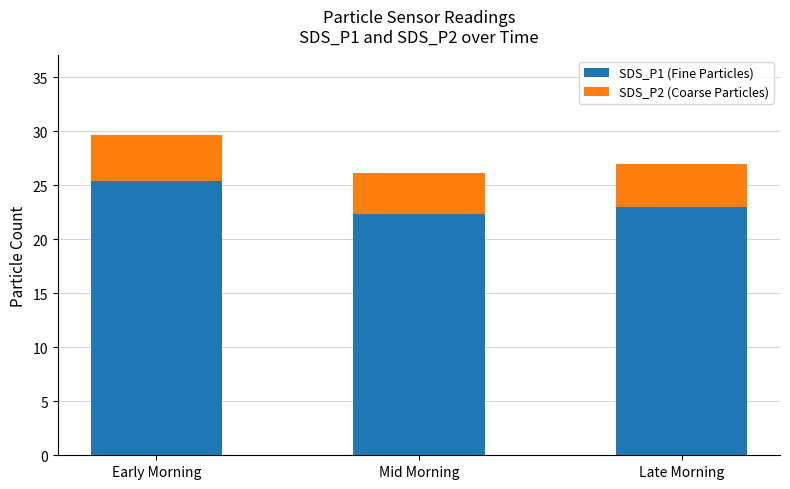

Reading left to right, list the values for the SDS_P1 (Fine Particles) series.

25.4	22.3	23.0